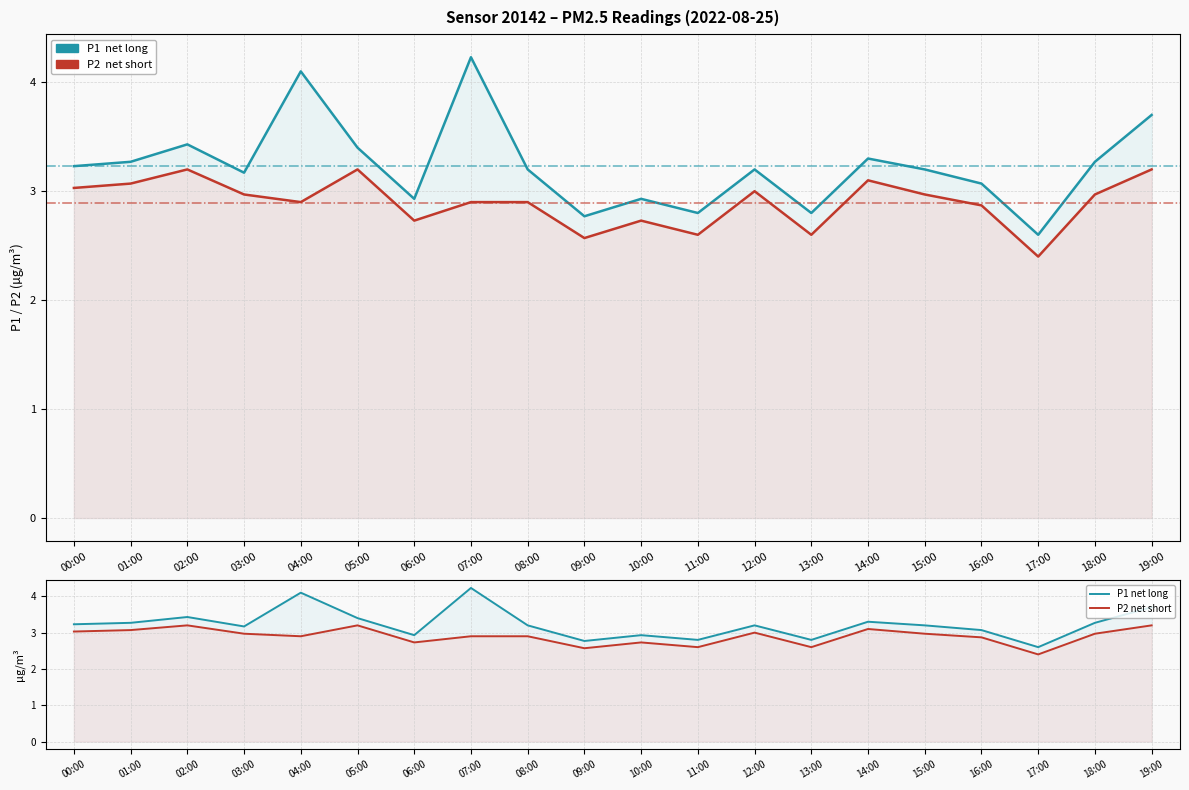

What is the label of the 5th point from the left?

04:00